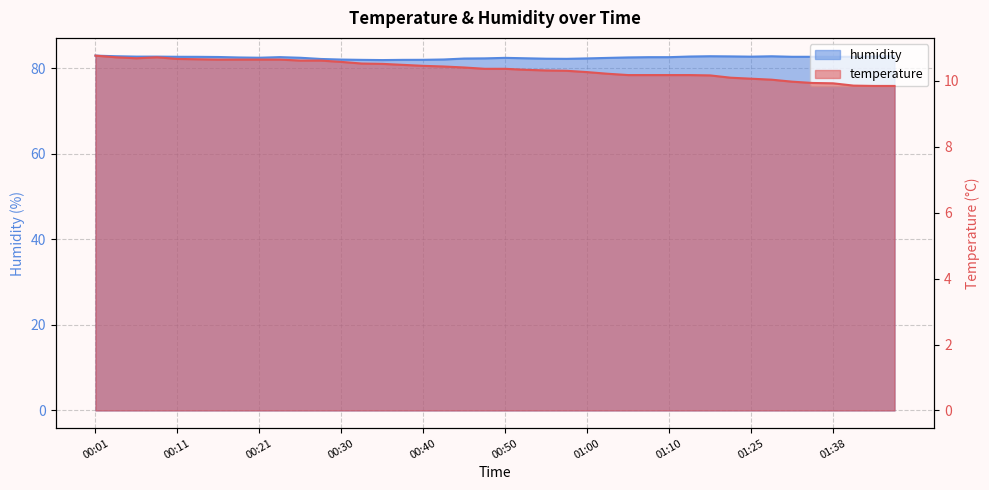

True or false: humidity and temperature intersect in this chart.

False